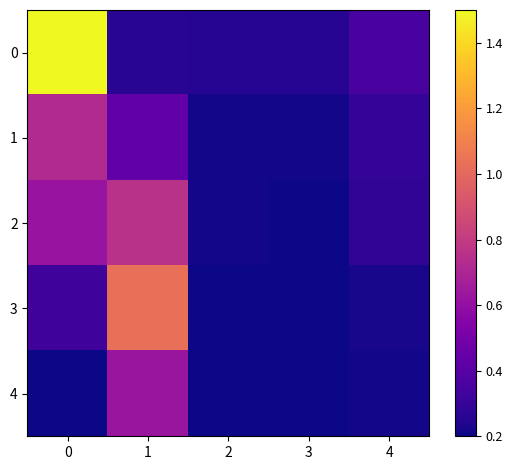

At how many categories does at least one series exceed 1?

2